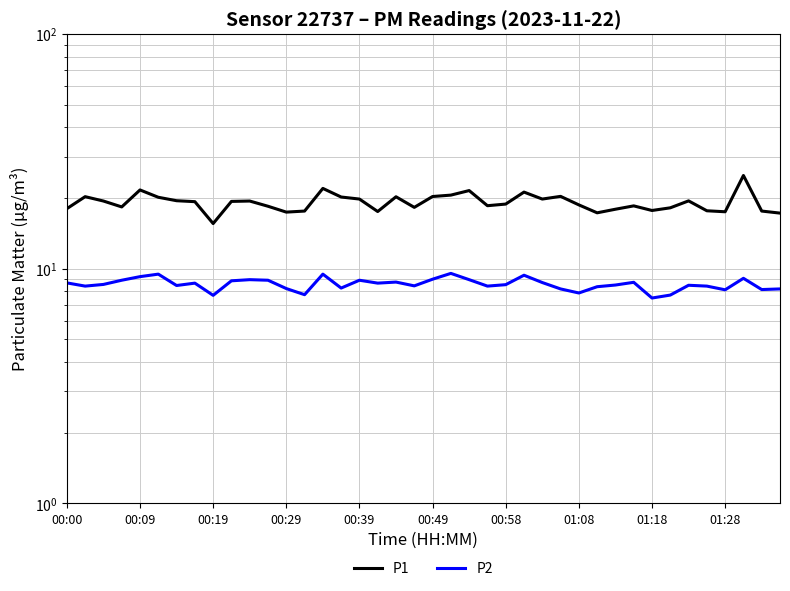

Is the value of P1 at 21 greater than the value of P2 at 21?

Yes